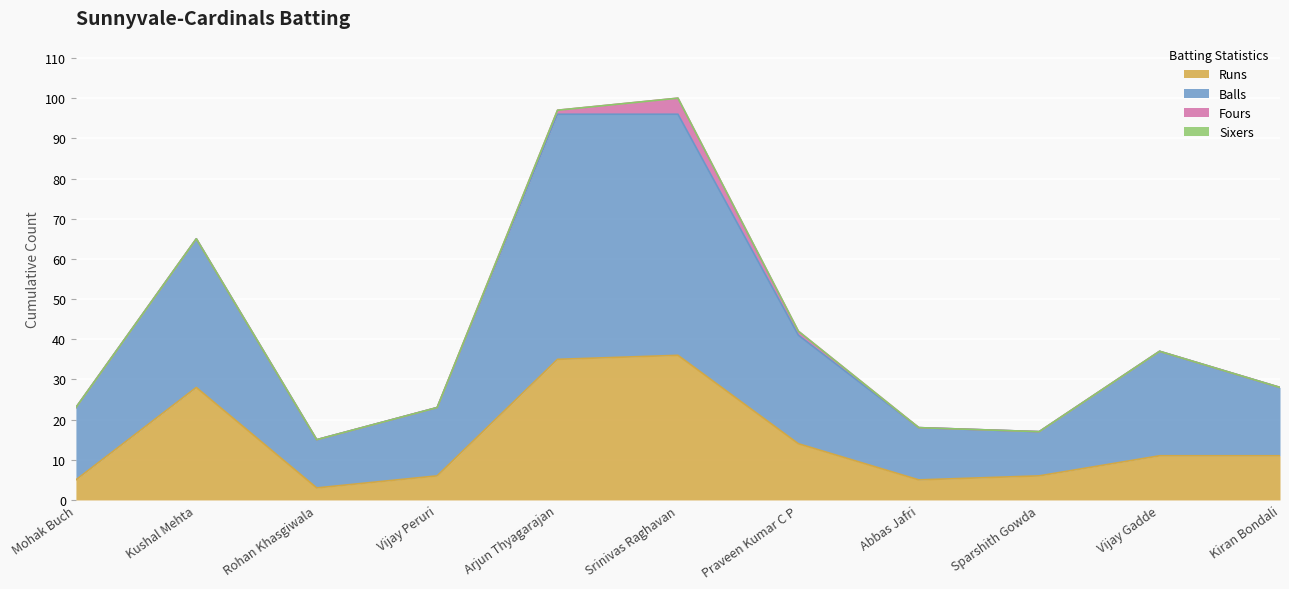

At how many categories does at least one series exceed 87?

2